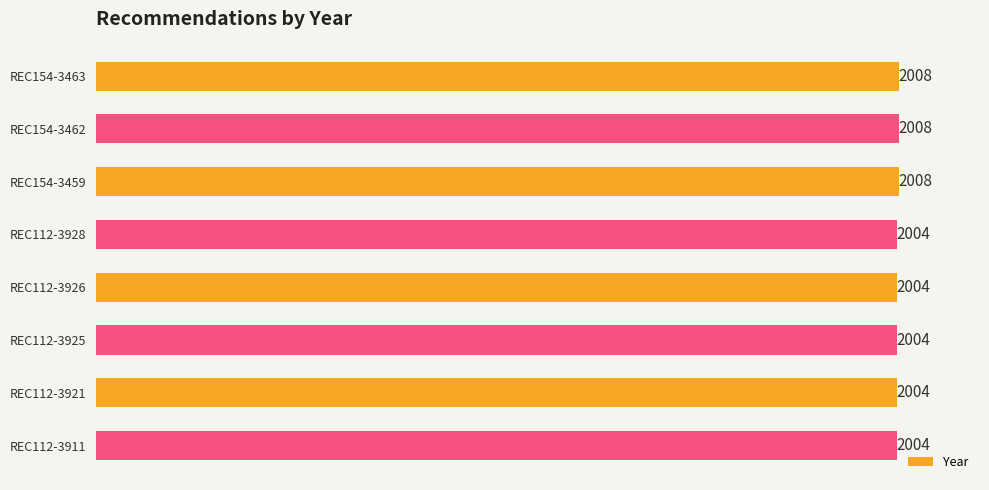

How many values are between 2004 and 2008?

8